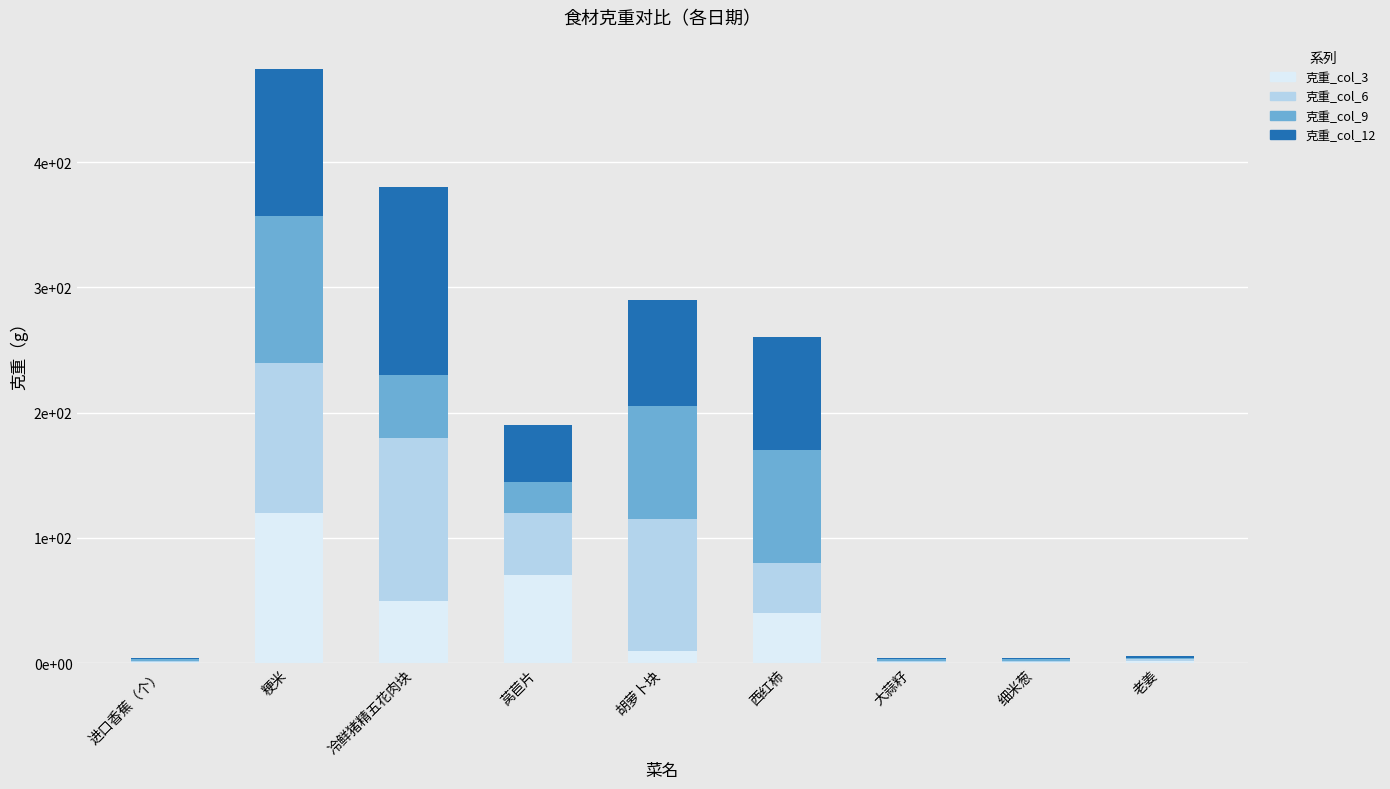

Does the chart contain stacked bars?

Yes